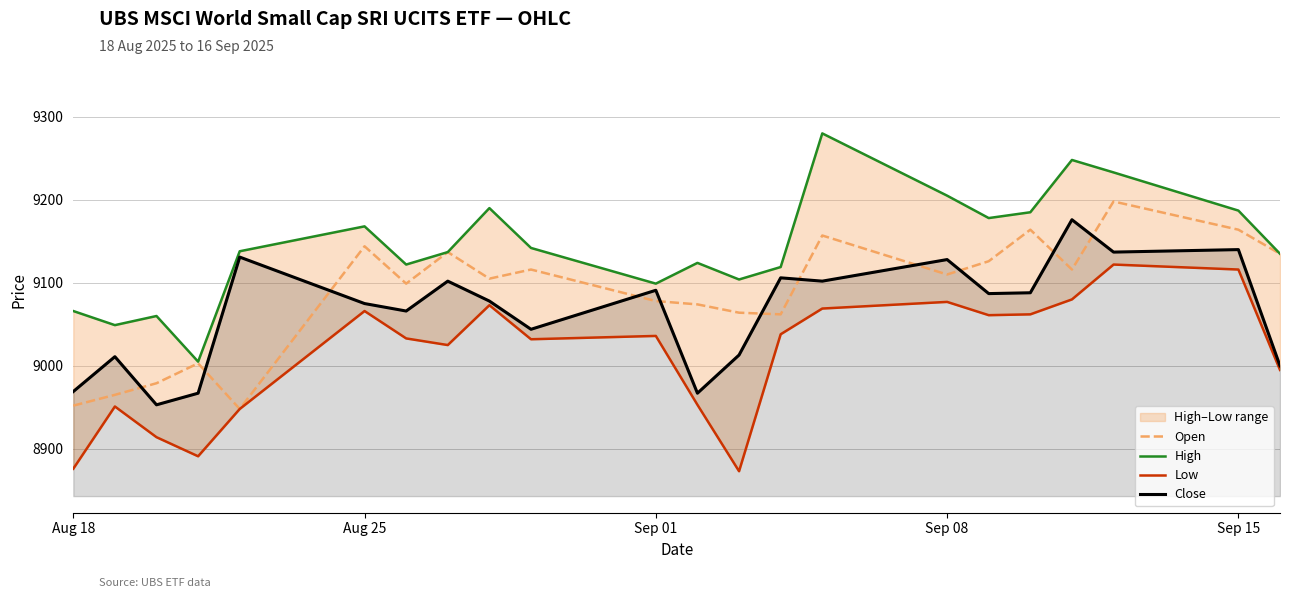

What is the difference between the maximum and minimum values in the Low series?

249